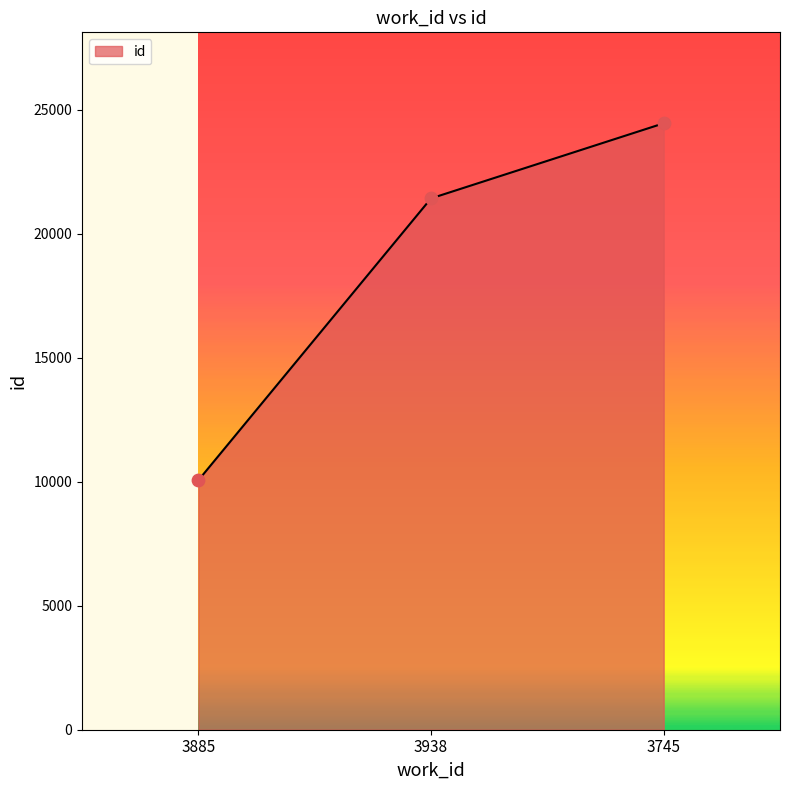

Which has a higher value, 3938 or 3745?

3745